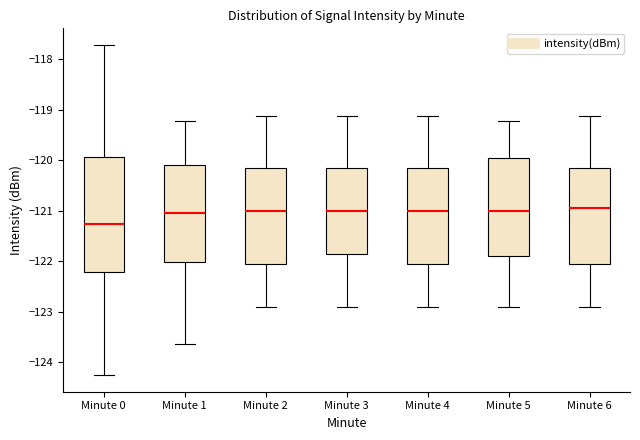

Which box has the lowest median line?

Minute 0